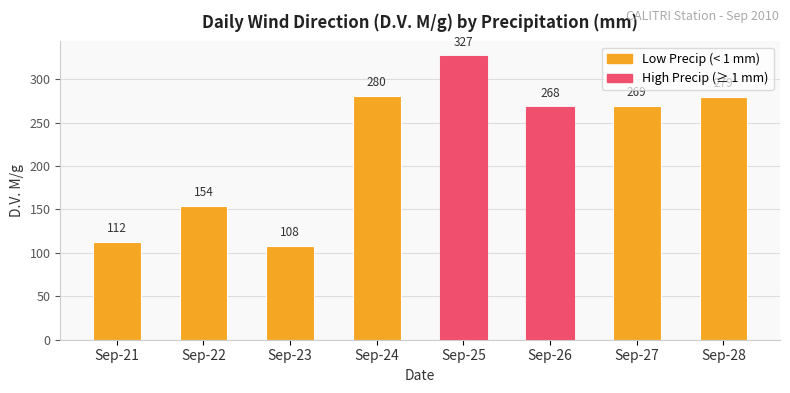

Approximately how many times larger is the value at Sep-26 compared to Sep-24?

1.0